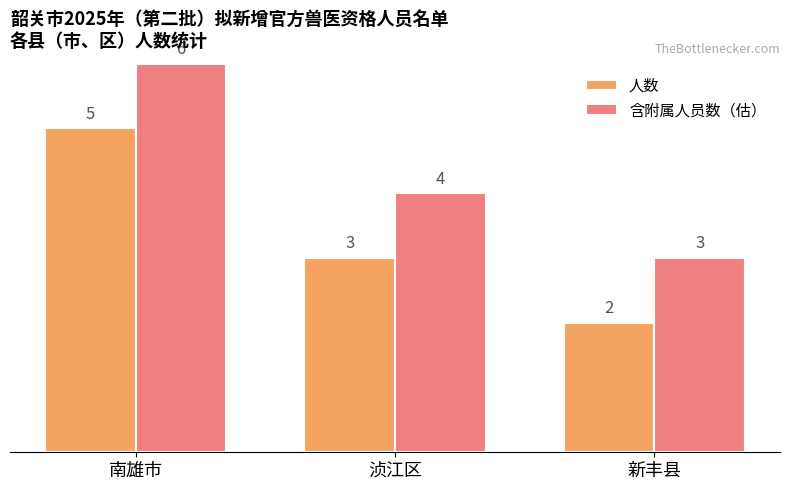

Where does the 人数 series first go above 3?

南雄市